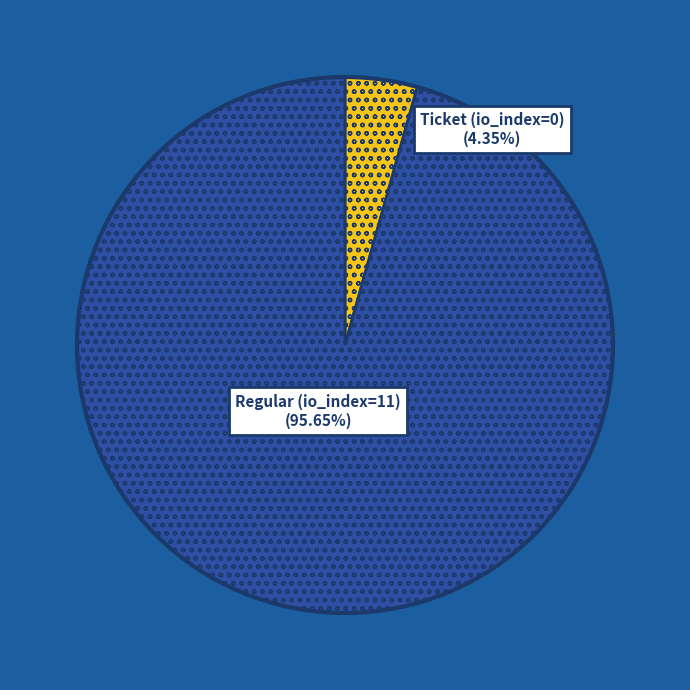

What percentage do Regular (io_index=11) and Ticket (io_index=0) together represent?

100.0%